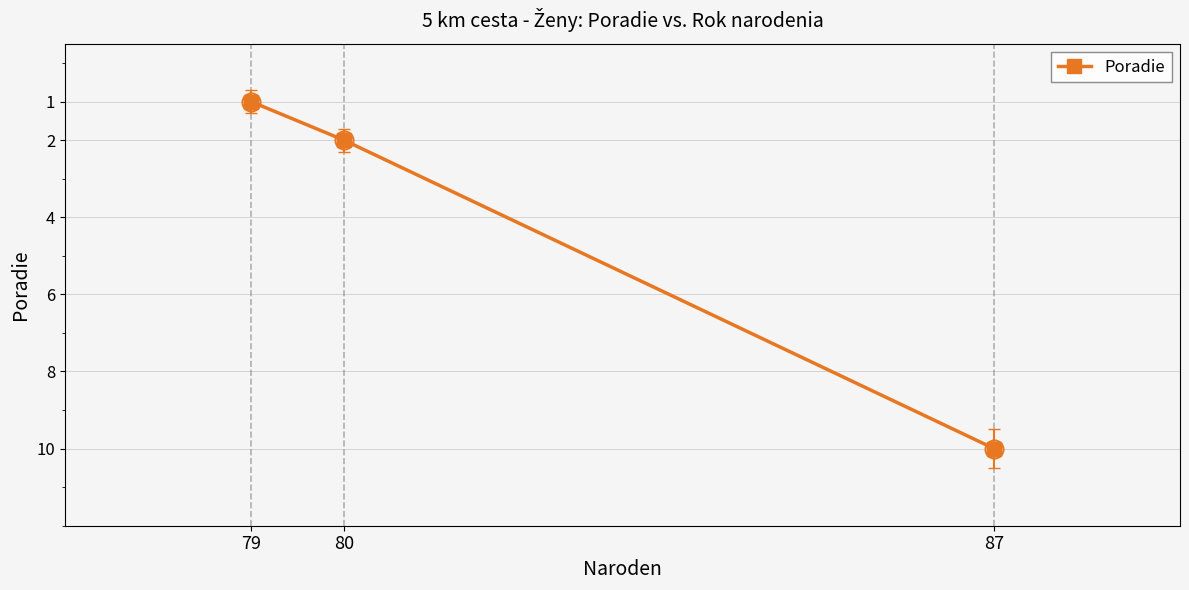

List the labels in order of value, smallest first.

79, 80, 87